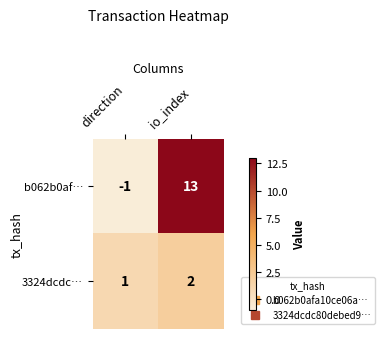

Reading left to right, extract all data points from this chart.

b062b0af…: direction=-1	io_index=13
3324dcdc…: direction=1	io_index=2